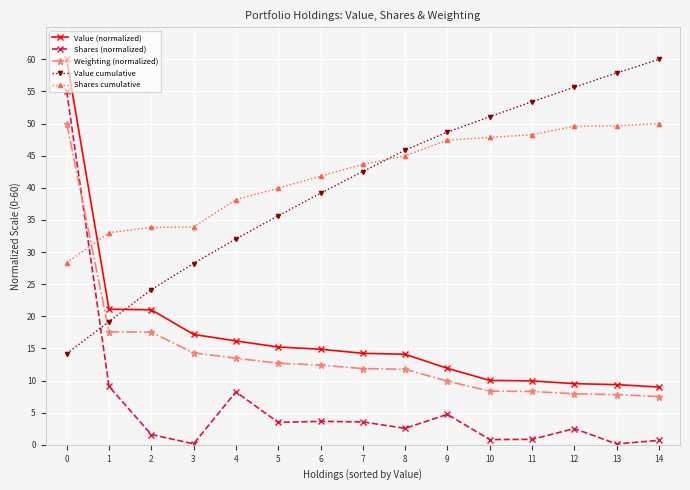

After their last crossing, which series has the higher values: Value cumulative or Shares (normalized)?

Value cumulative